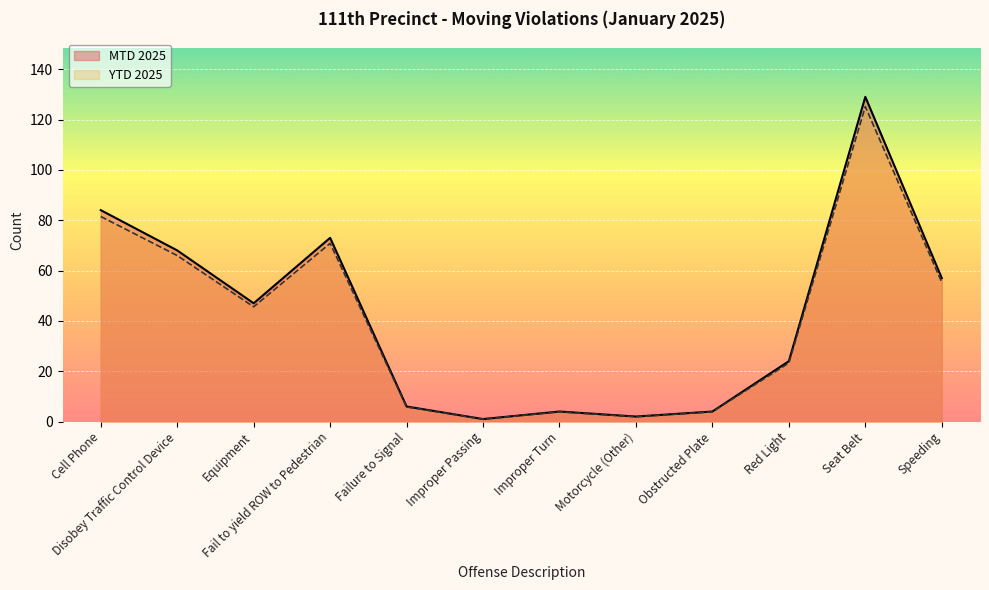

True or false: YTD 2025 has a value of 4.0 at Failure to Signal.

False